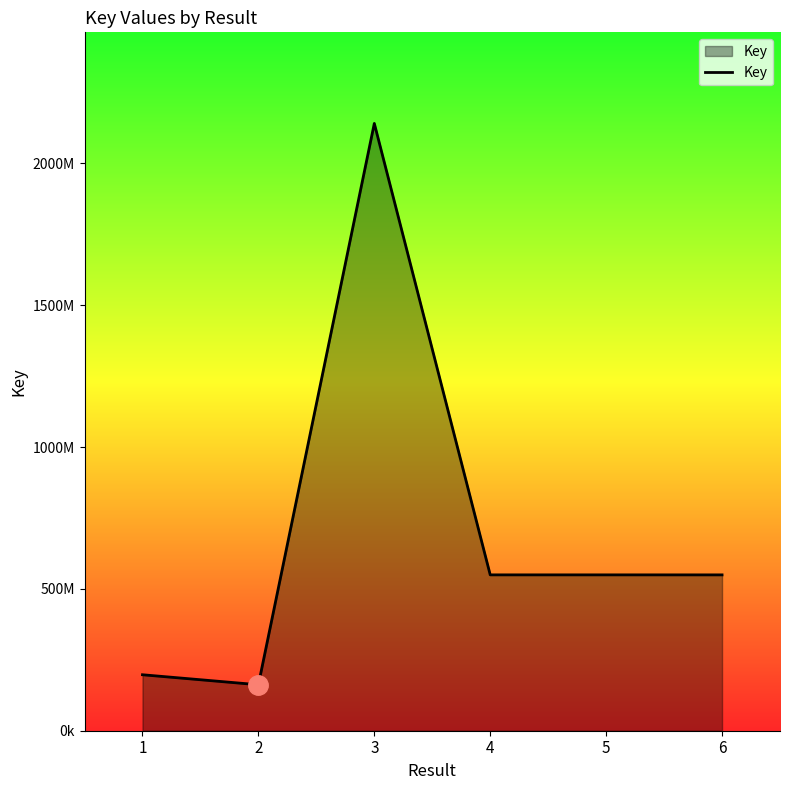

Is this an area chart (filled region under the line)?

Yes